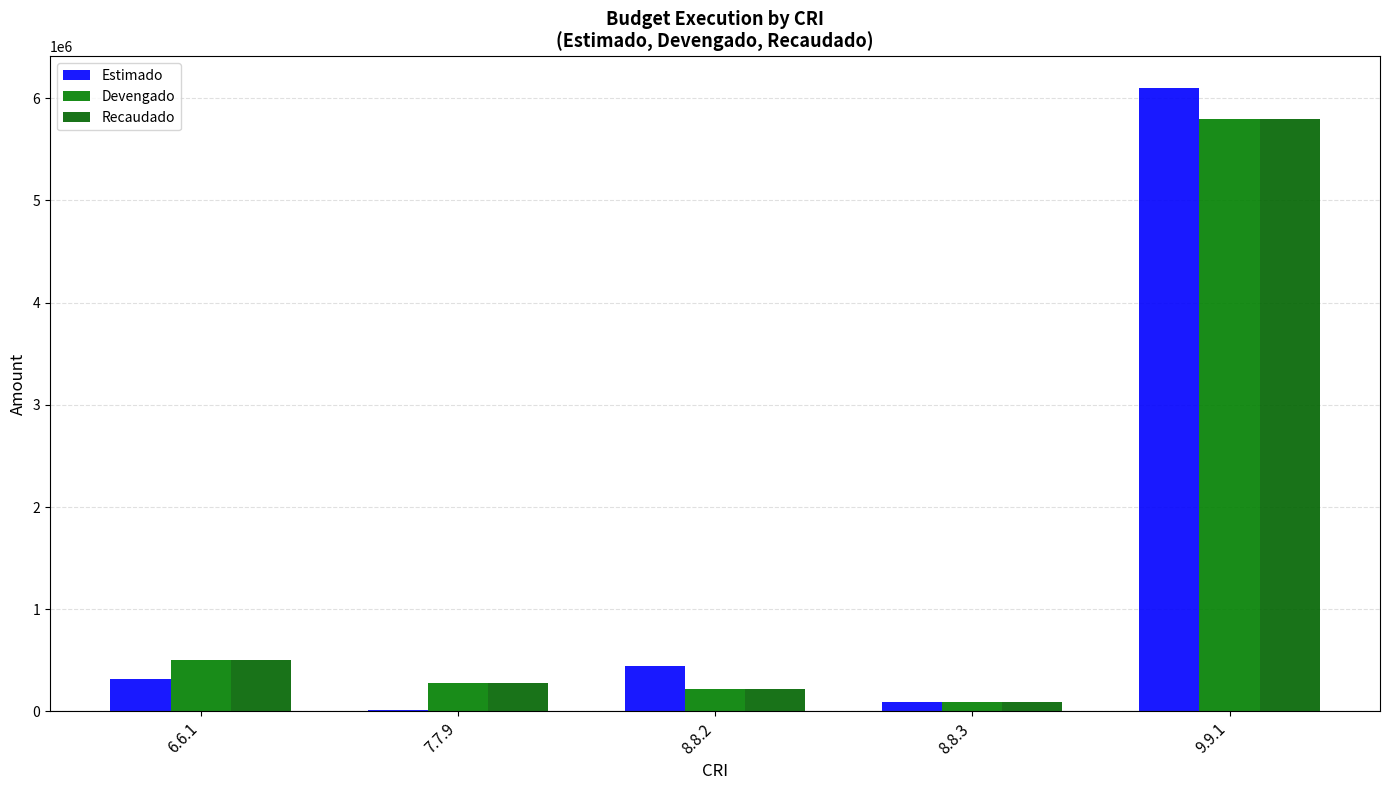

Count the number of categories in the chart.

5